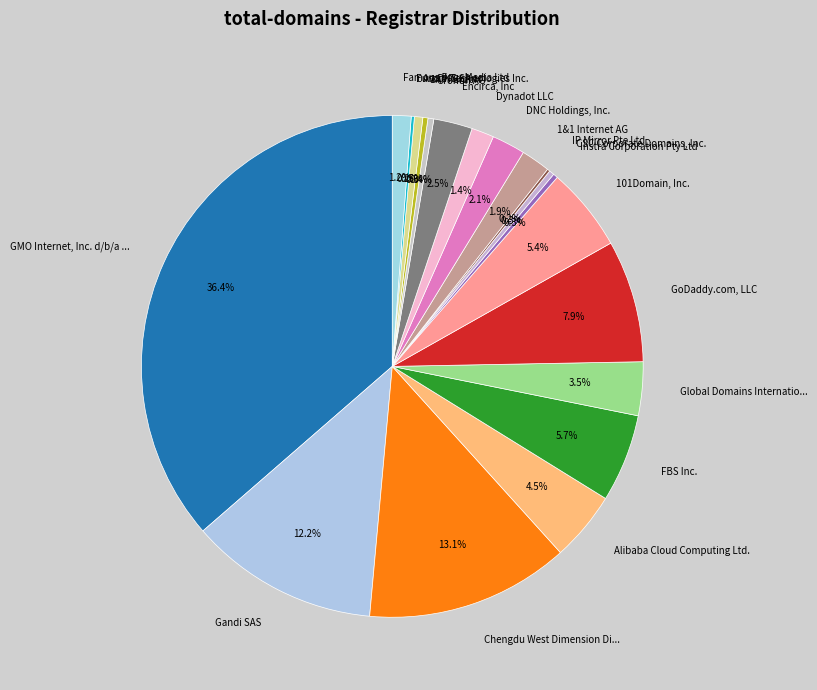

To the nearest percent, what is the combined percentage of FBS Inc. and Instra Corporation Pty Ltd?

6%